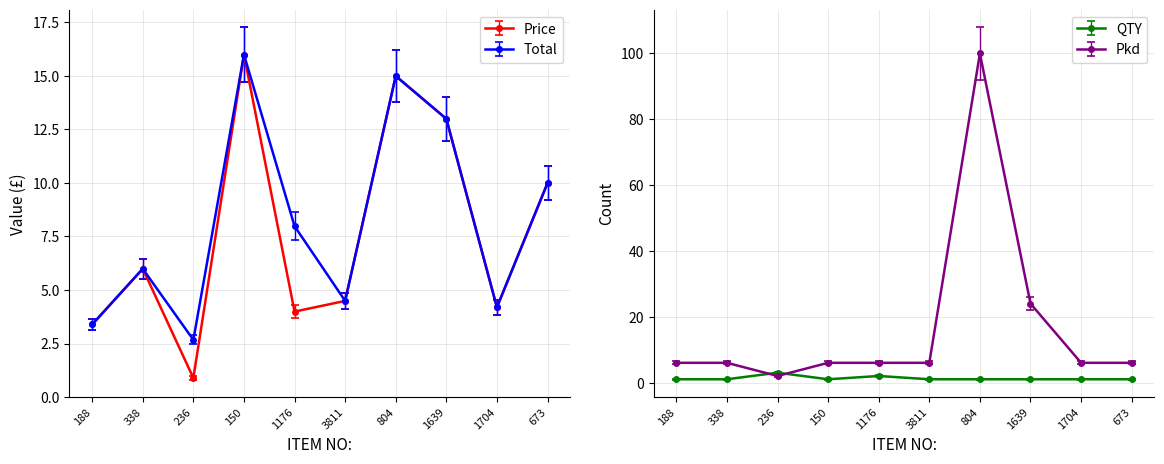

Rank the series at 1639 from highest to lowest value.

Pkd, Price, Total, QTY